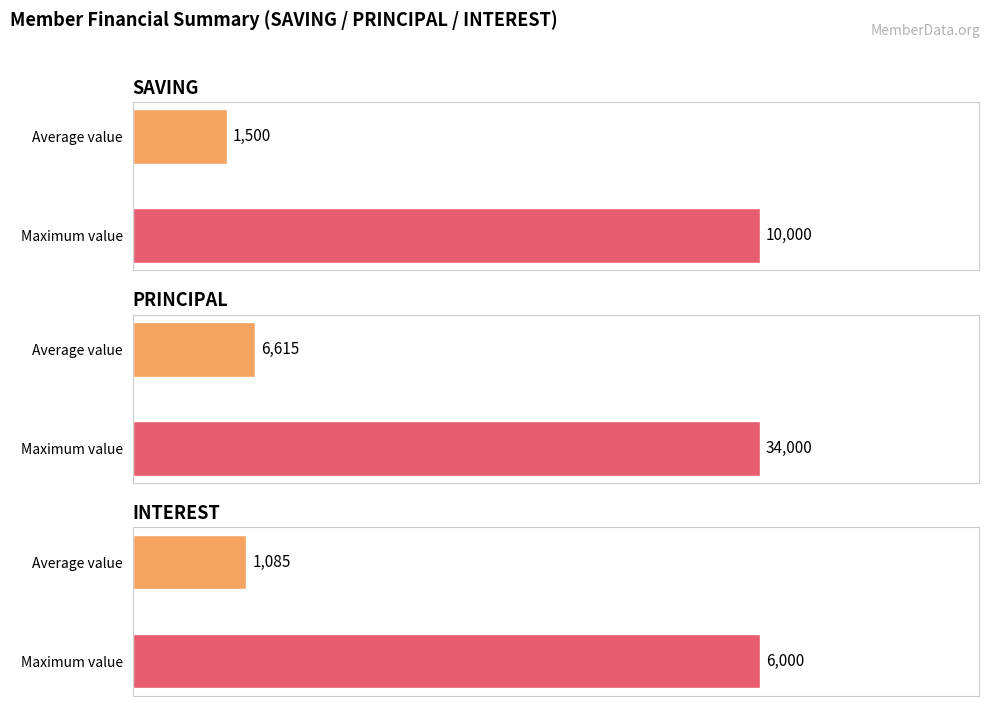

Which series has the widest spread of values?

PRINCIPAL